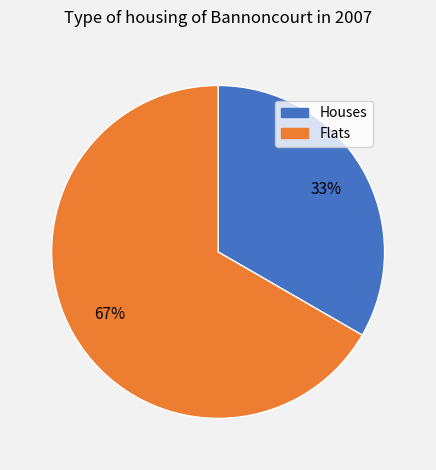

To the nearest percent, what portion does Houses represent?

33%